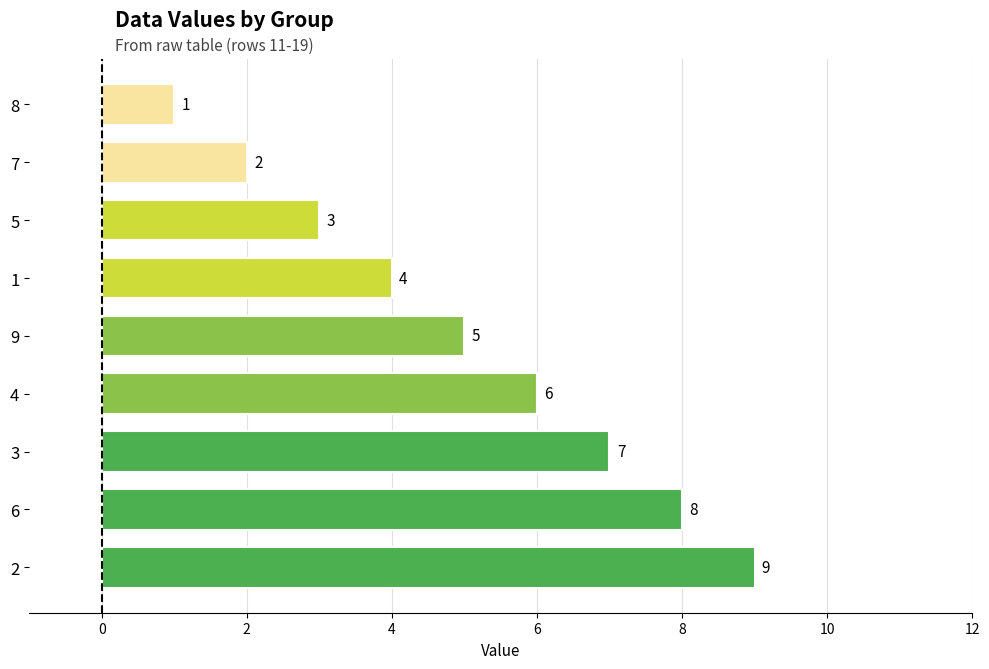

What is the average value?

5